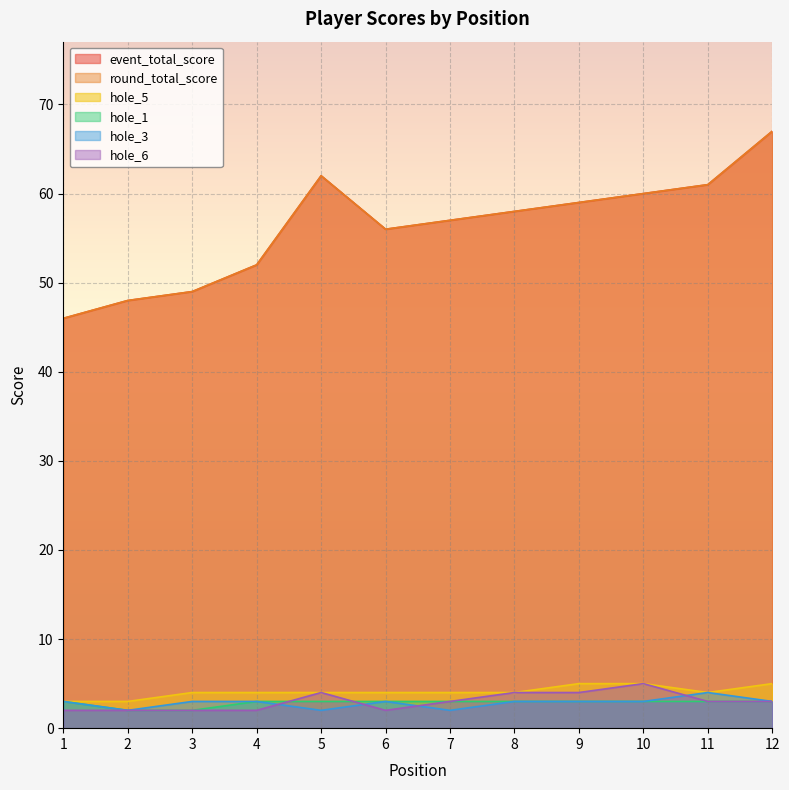

Which series has the widest spread of values?

event_total_score